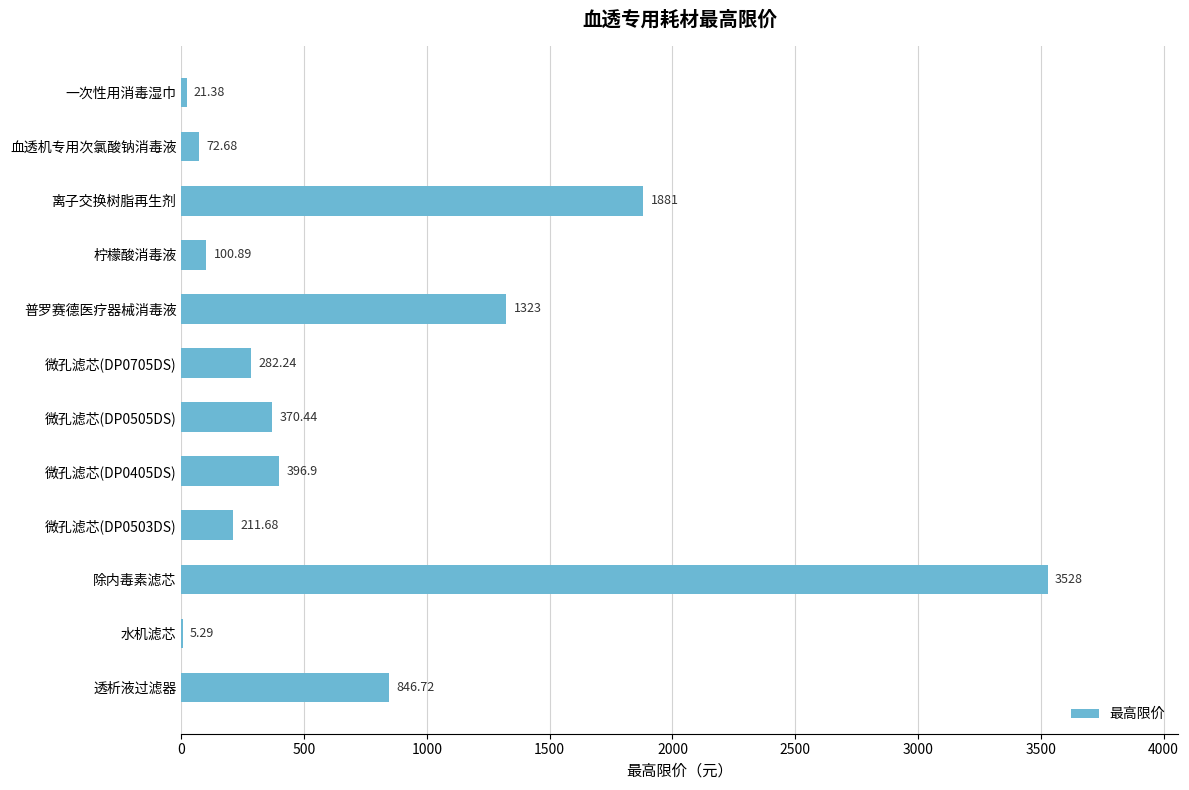

Approximately how many times larger is the value at 微孔滤芯(DP0503DS) compared to 微孔滤芯(DP0405DS)?

0.5